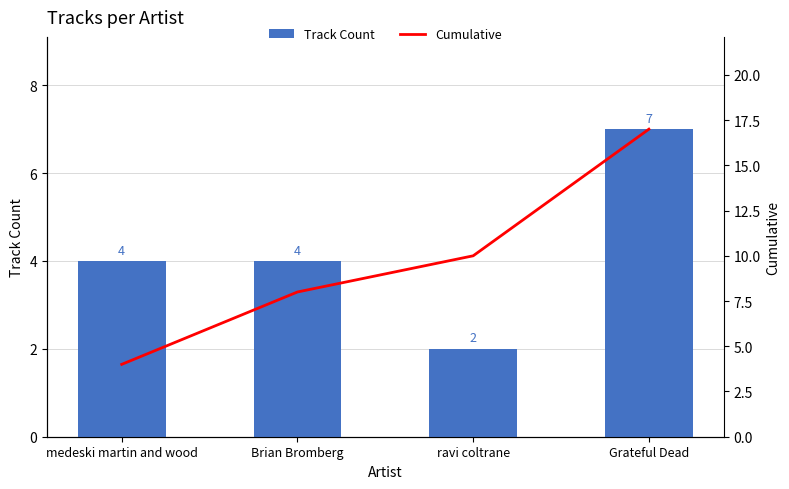

The value of Track Count at Grateful Dead is 2. True or false?

False